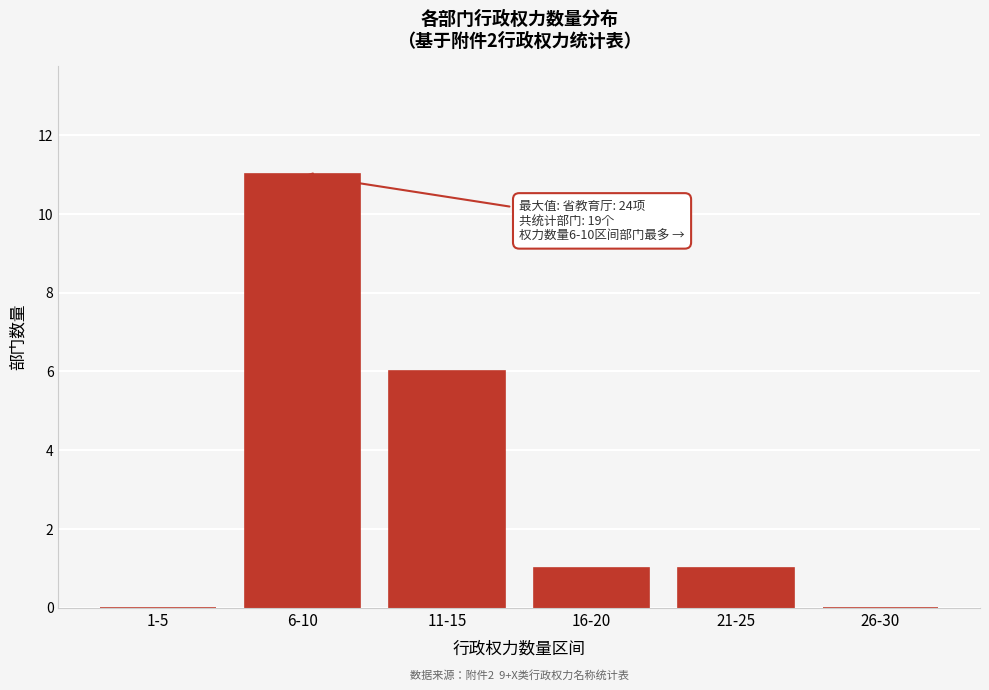

Reading left to right, extract all data points from this chart.

1-5=0	6-10=11	11-15=6	16-20=1	21-25=1	26-30=0